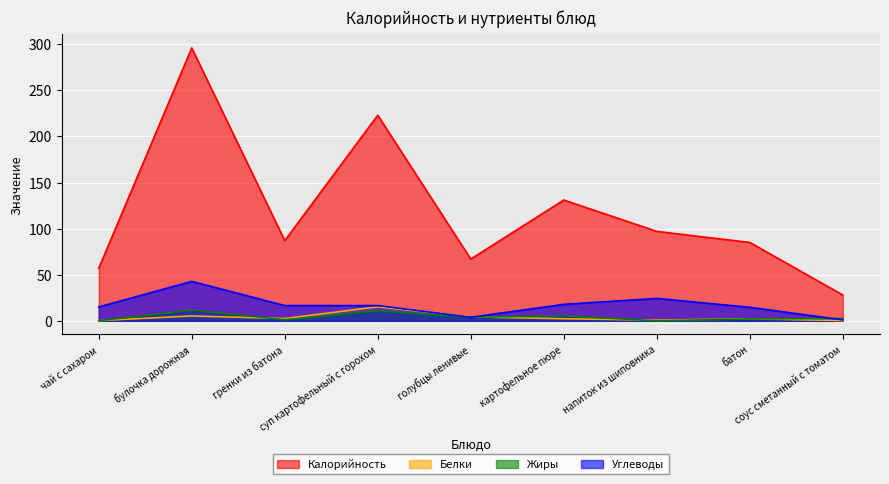

What is the maximum value for Белки?

15.2